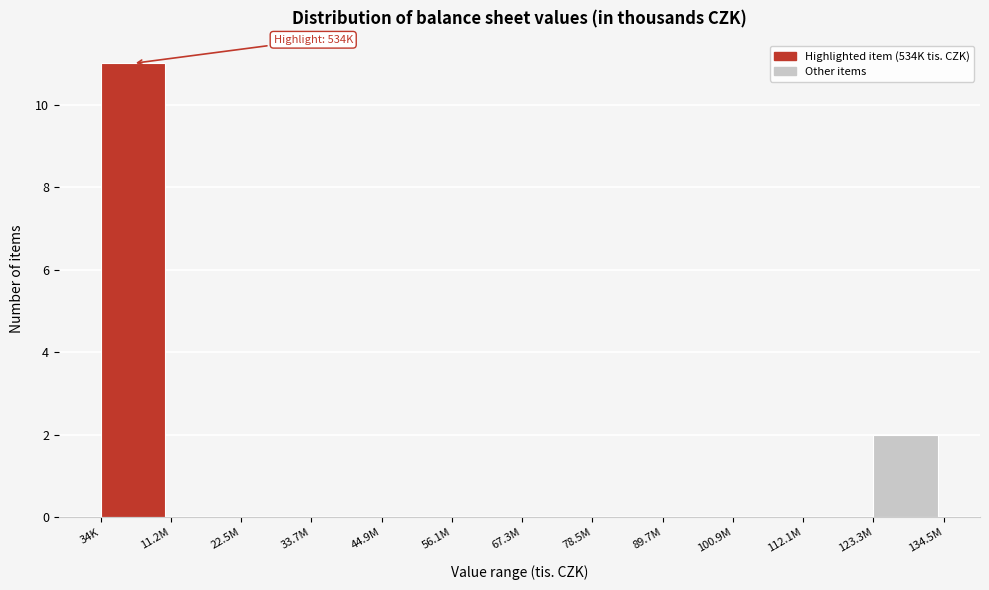

Reading left to right, extract all data points from this chart.

34K=11	11.2M=0	22.5M=0	33.7M=0	44.9M=0	56.1M=0	67.3M=0	78.5M=0	89.7M=0	100.9M=0	112.1M=0	123.3M=2